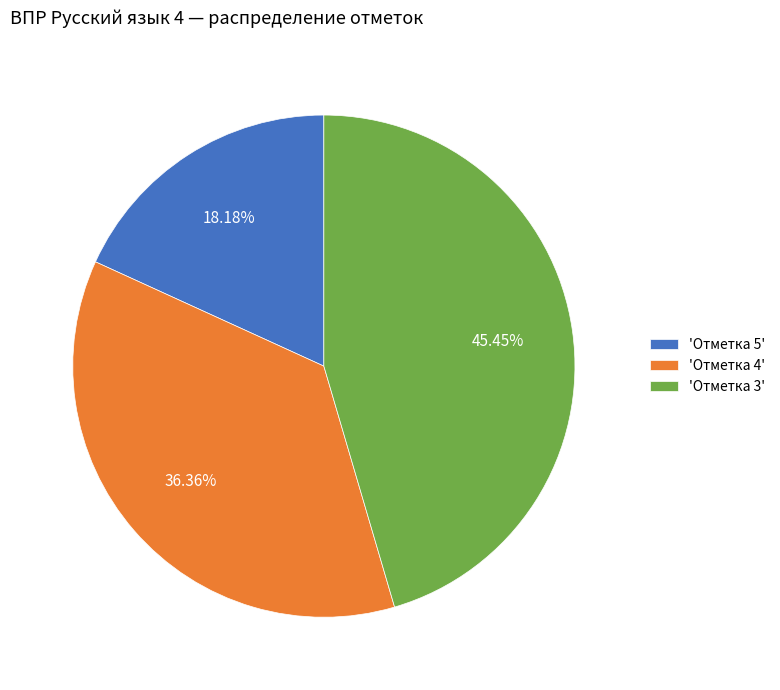

Does 'Отметка 4' account for over 50% of the chart?

No